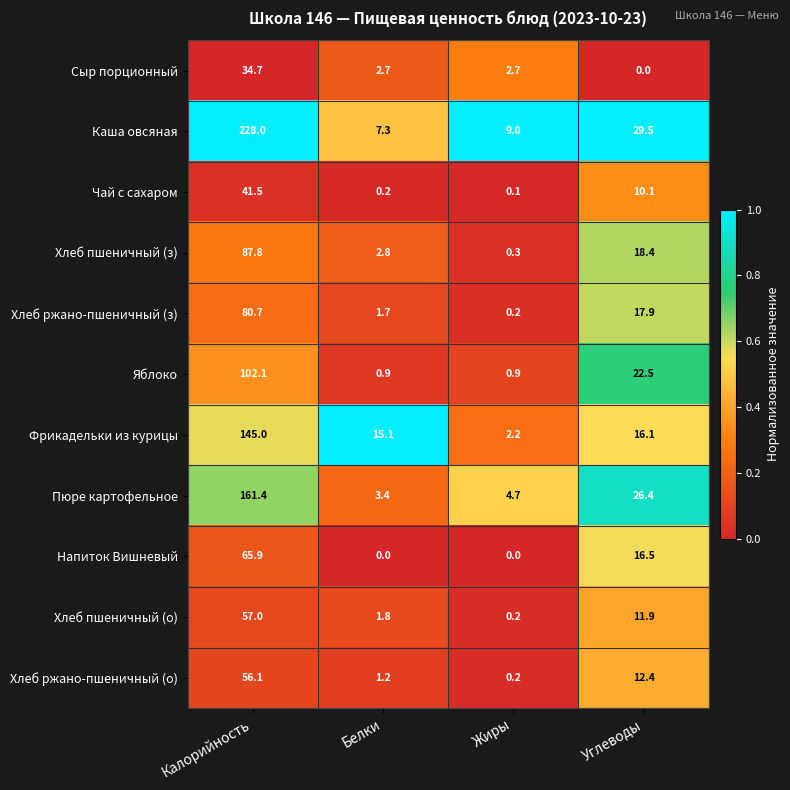

What is the total value across all series at Углеводы?

181.7